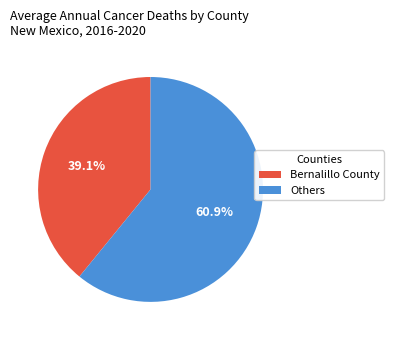

How many segments does this pie chart have?

2